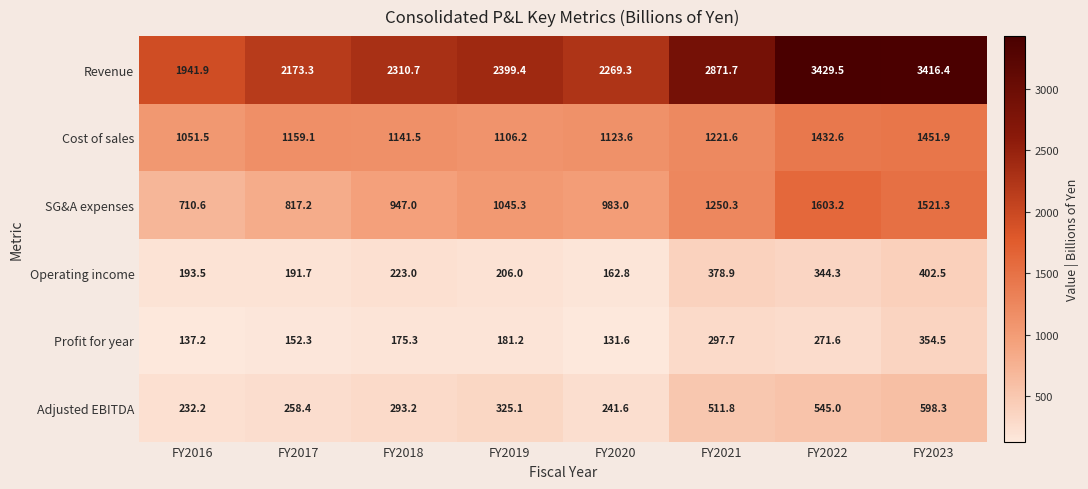

Between FY2018 and FY2019, which series saw the biggest shift?

SG&A expenses